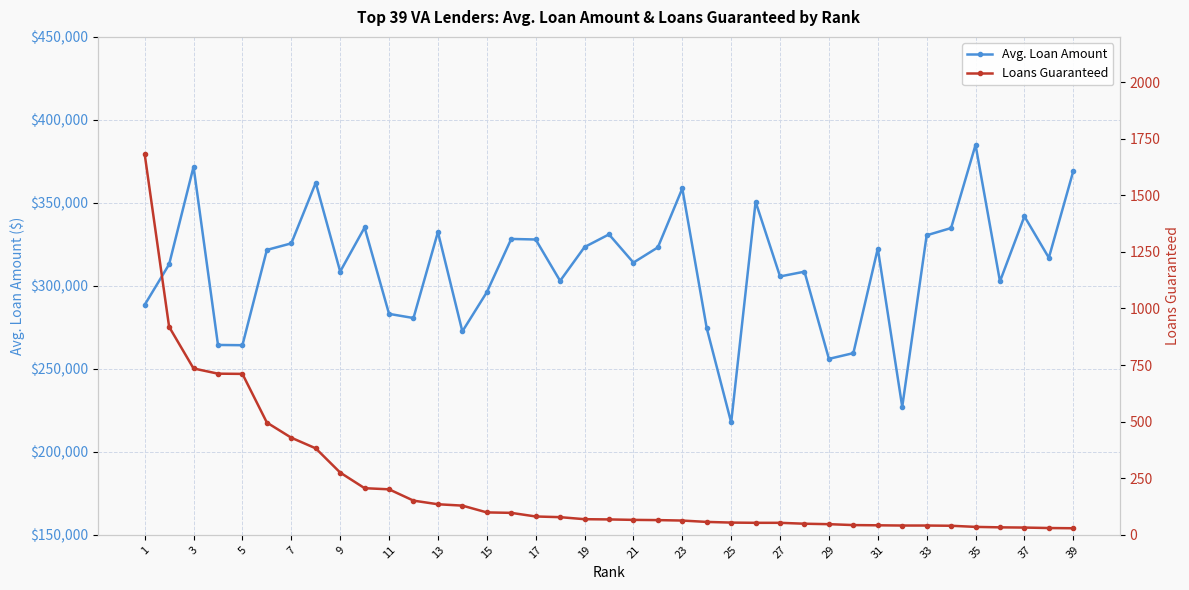

How many interior local peaks does the Avg. Loan Amount series have?

12